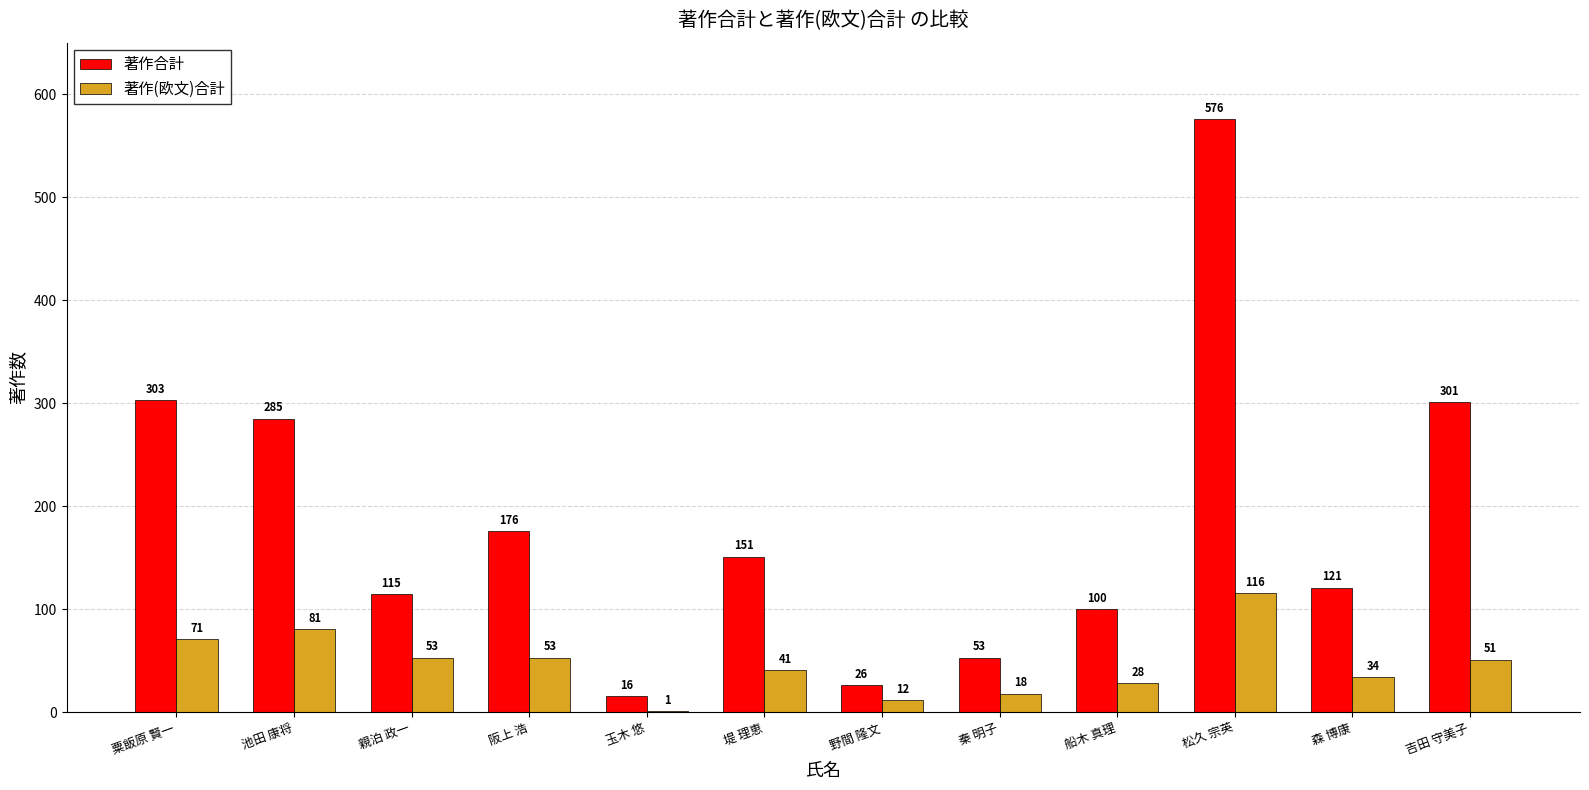

Reading right to left, list all the values displayed in this chart.

著作合計: 301	121	576	100	53	26	151	16	176	115	285	303
著作(欧文)合計: 51	34	116	28	18	12	41	1	53	53	81	71